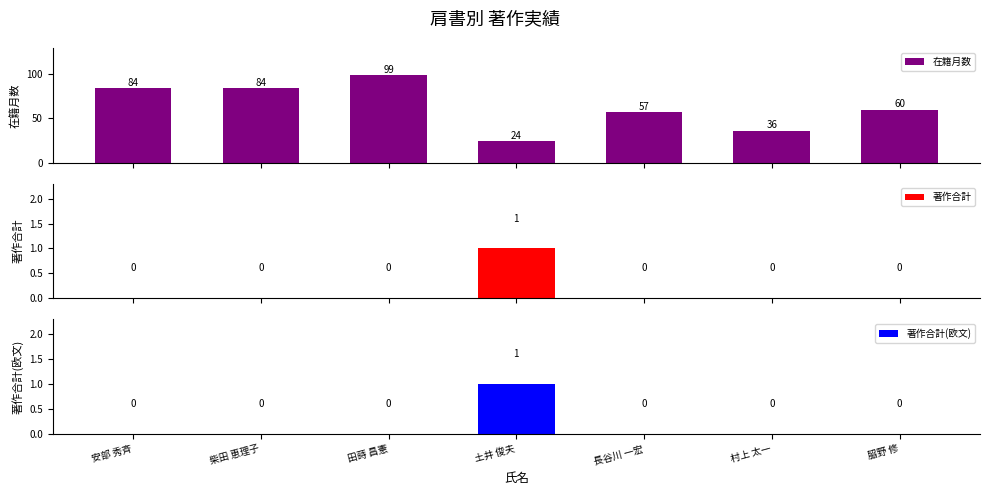

What is the total value across all series at 柴田 恵理子?

84